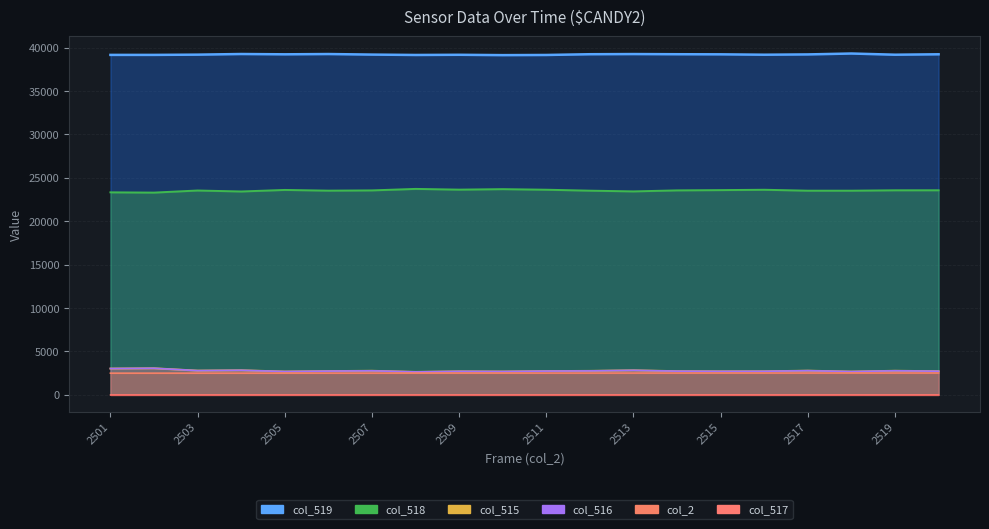

At which category does col_518 reach its first local valley?

2502